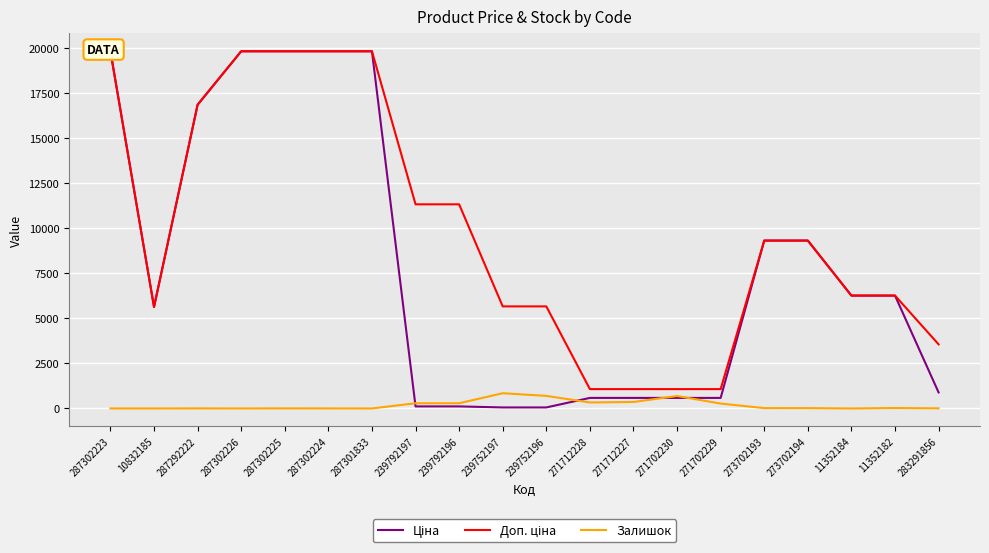

List the series in order of their peak value, lowest first.

Залишок, Ціна, Доп. ціна